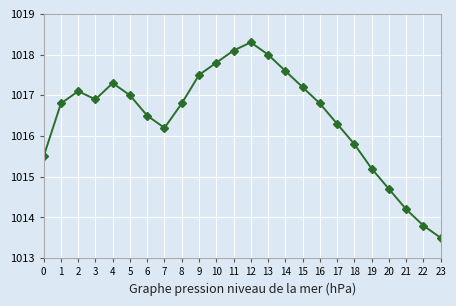

At which category does the chart reach its minimum across all series?

23